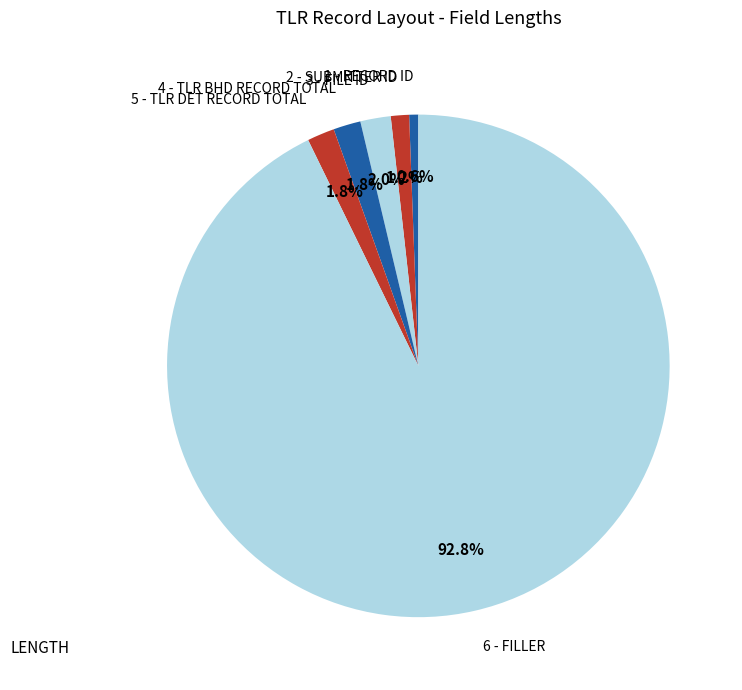

Which has a higher value, 1 - RECORD ID or 4 - TLR BHD RECORD TOTAL?

4 - TLR BHD RECORD TOTAL